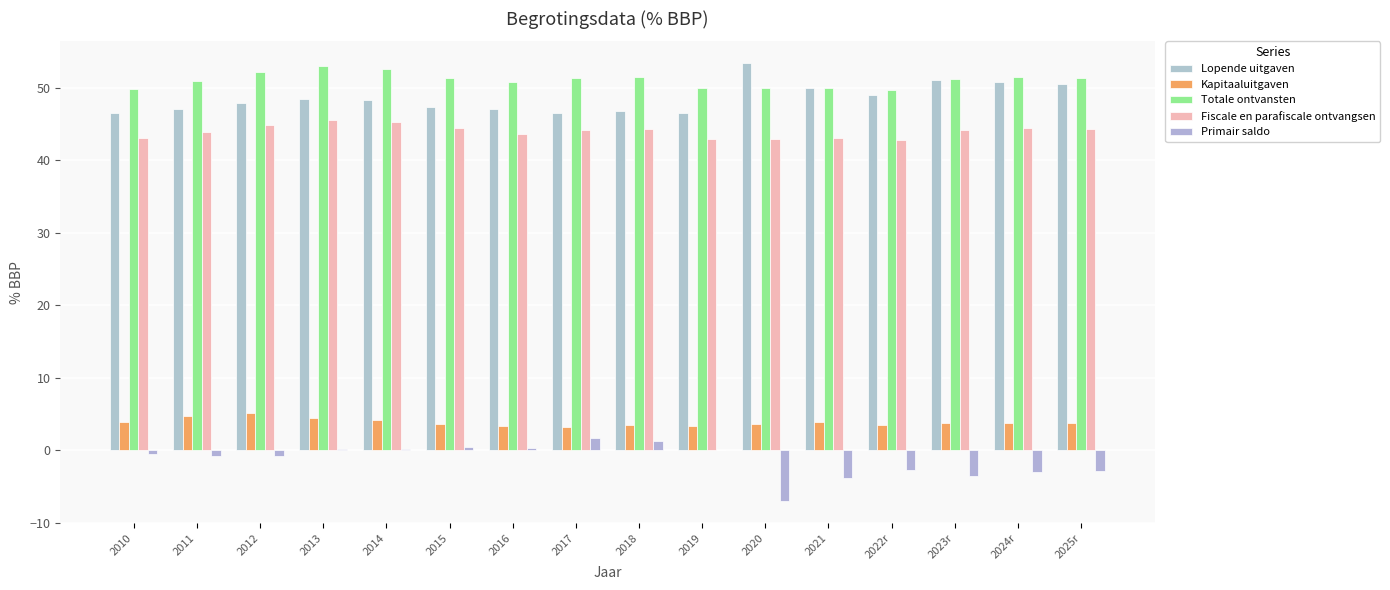

How many data points does each series have?

16